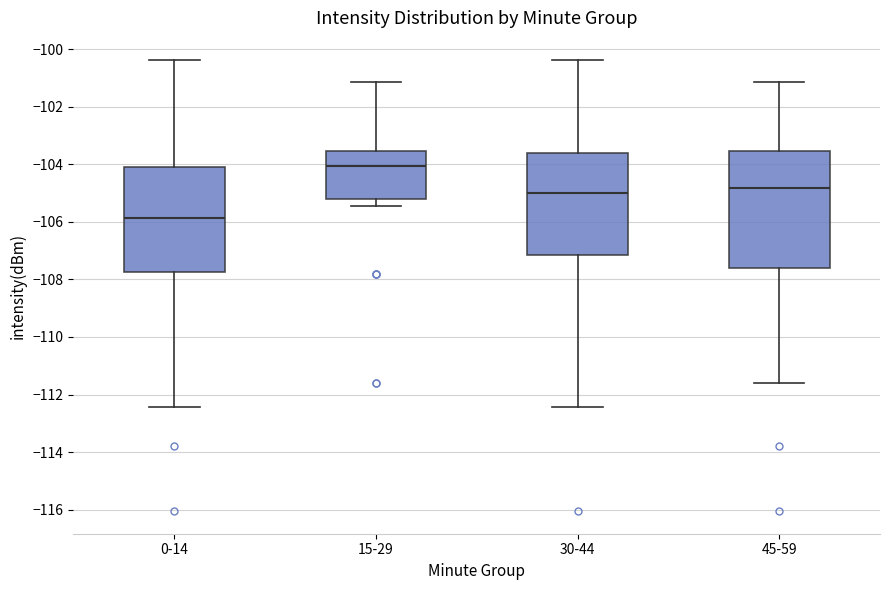

Reading left to right, transcribe this box plot: for each box, give where its median line is, the range the box spans, and where its two whiskers end, as read against the y-axis. The values are not printed on the chart, so give them approximately, as read against the axis.

0-14: median -105.8, box -107.8 to -104.0, whiskers -112.4 to -100.4
15-29: median -104.0, box -105.2 to -103.6, whiskers -105.4 to -101.2
30-44: median -105.0, box -107.2 to -103.6, whiskers -112.4 to -100.4
45-59: median -104.8, box -107.6 to -103.6, whiskers -111.6 to -101.2